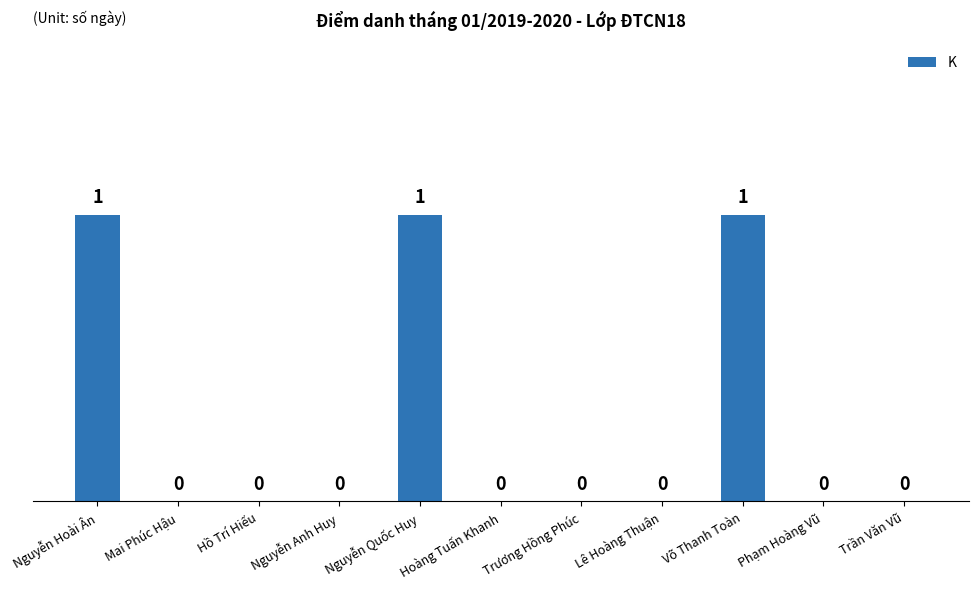

Reading left to right, list all the values displayed in this chart.

1	0	0	0	1	0	0	0	1	0	0